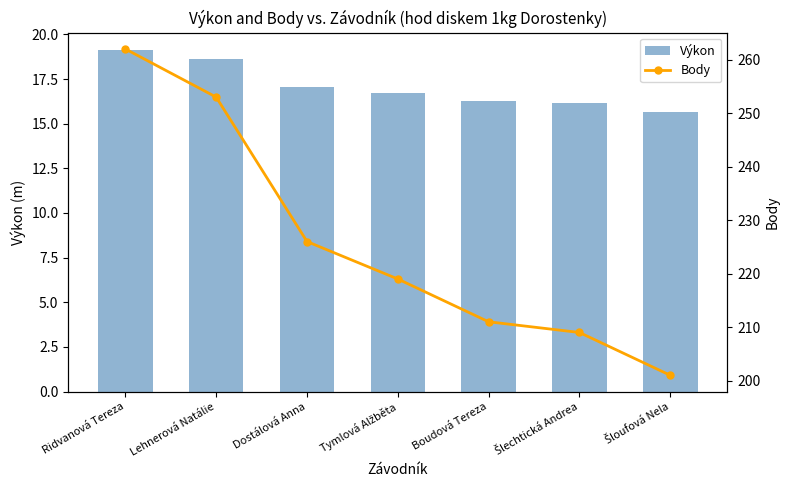

Which series has the largest total across all categories?

Body